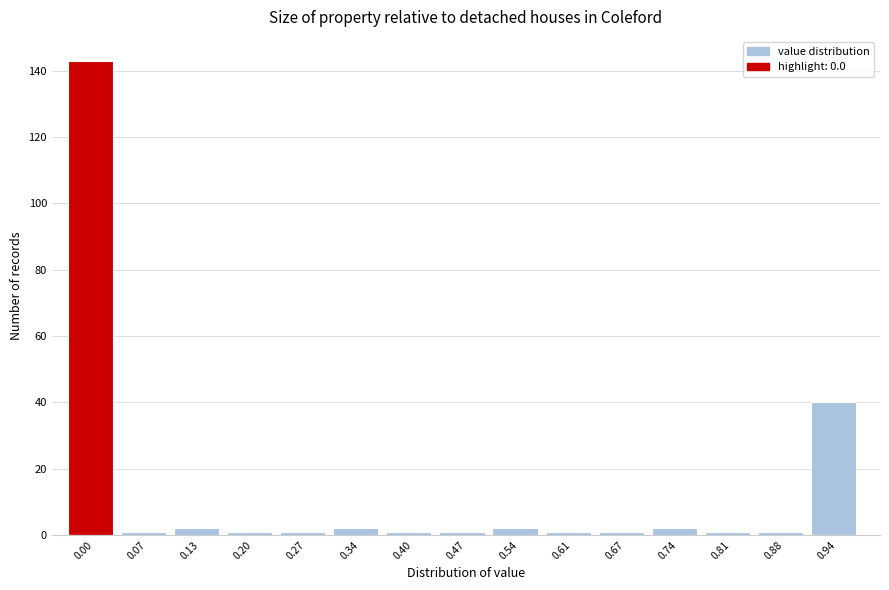

Reading right to left, what are all the values shown in this chart?

40	1	1	2	1	1	2	1	1	2	1	1	2	1	143